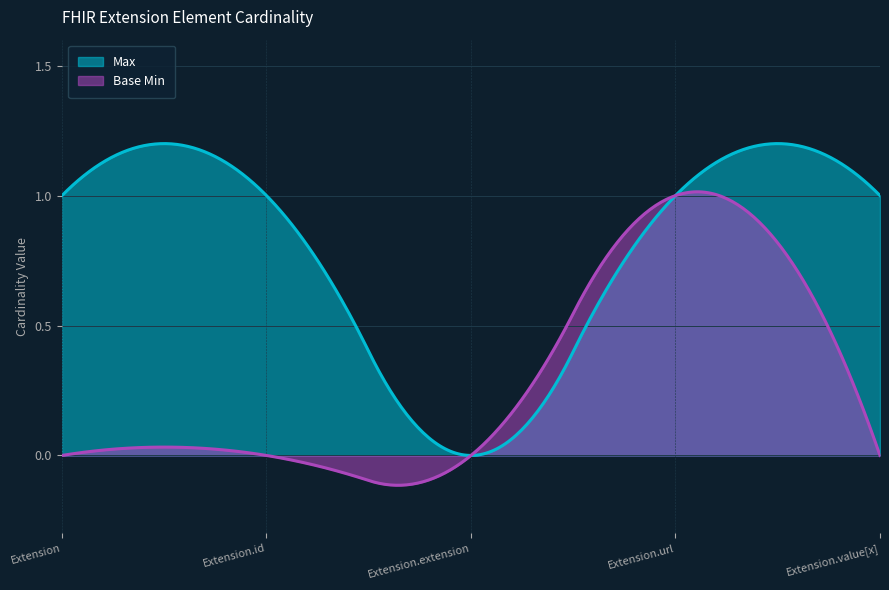

True or false: Base Min has more than 1 interior local peaks.

True